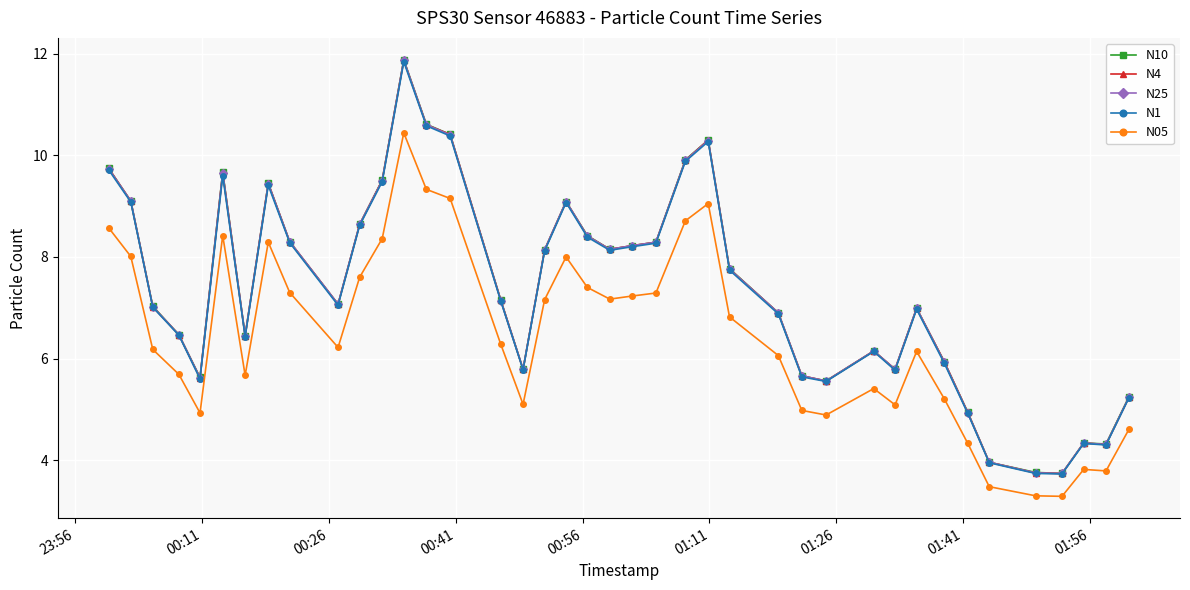

True or false: N1 and N05 intersect in this chart.

False